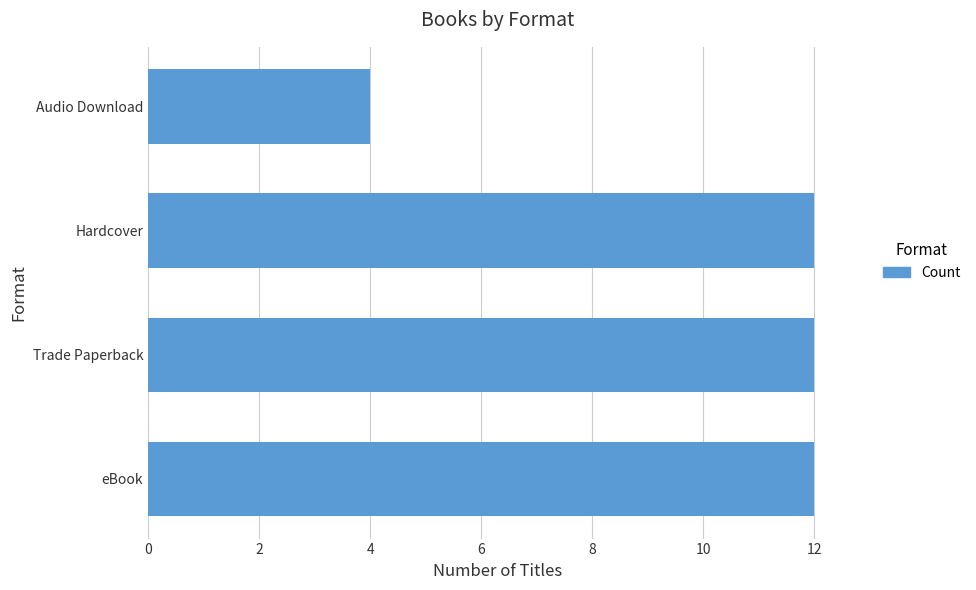

Reading bottom to top, what are all the values shown in this chart?

eBook=12	Trade Paperback=12	Hardcover=12	Audio Download=4